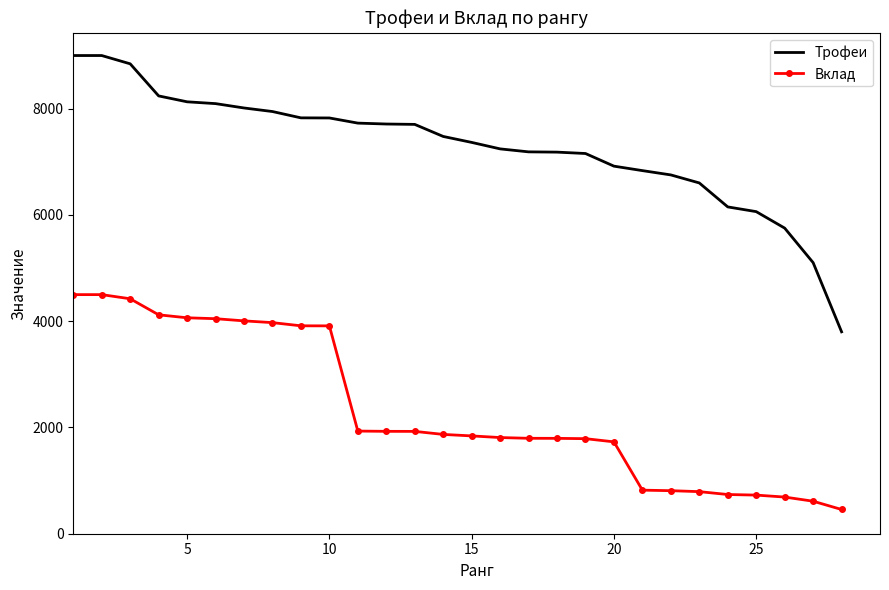

True or false: Вклад and Трофеи cross at least once.

False